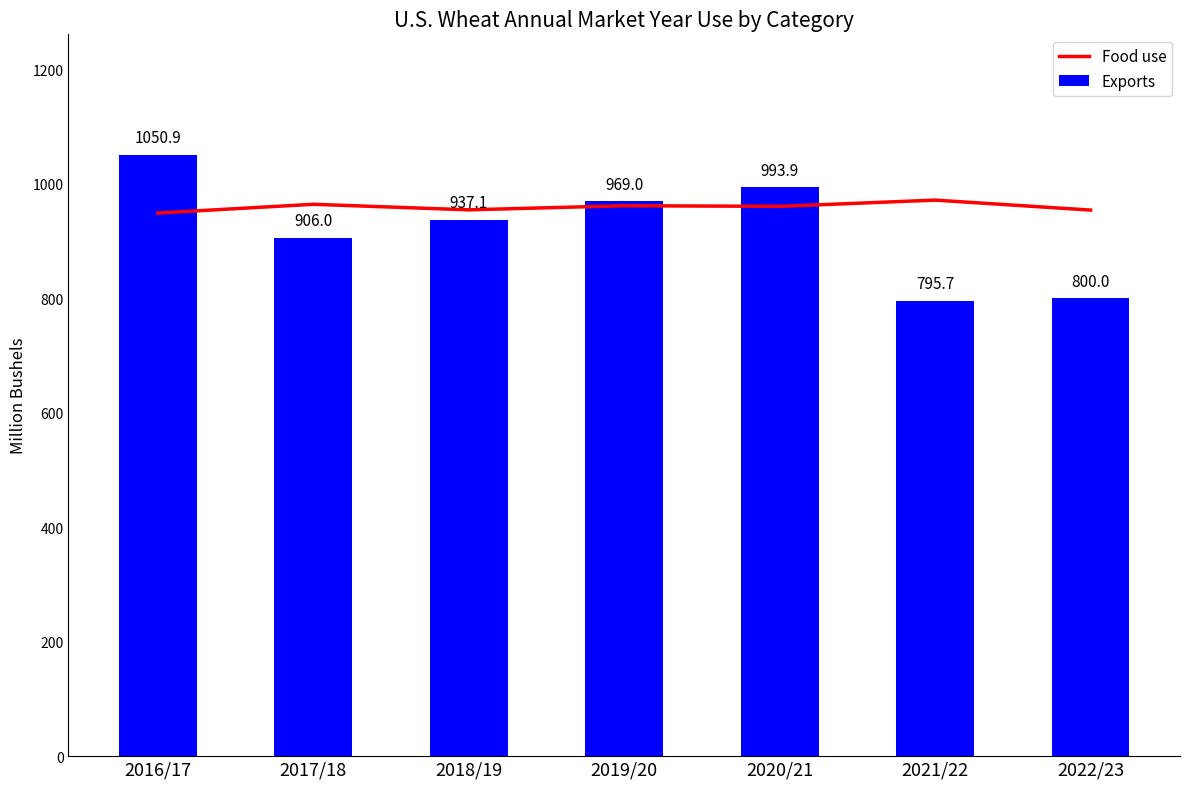

At which category is the sum across all series the highest?

2016/17